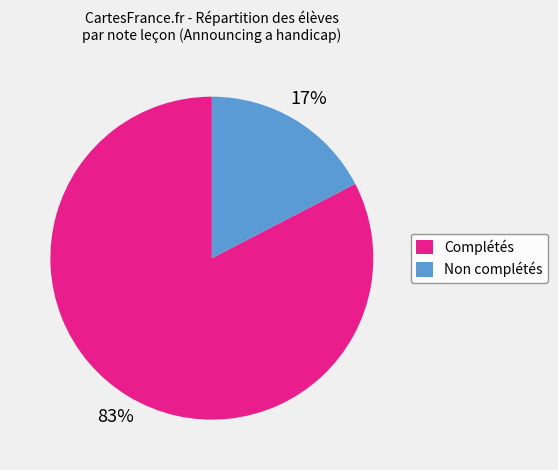

How many segments does this pie chart have?

2